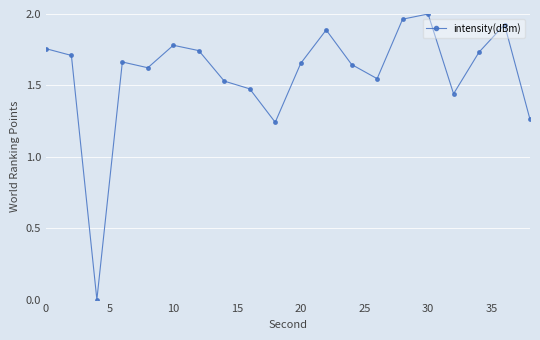

Count the number of data series in this chart.

1